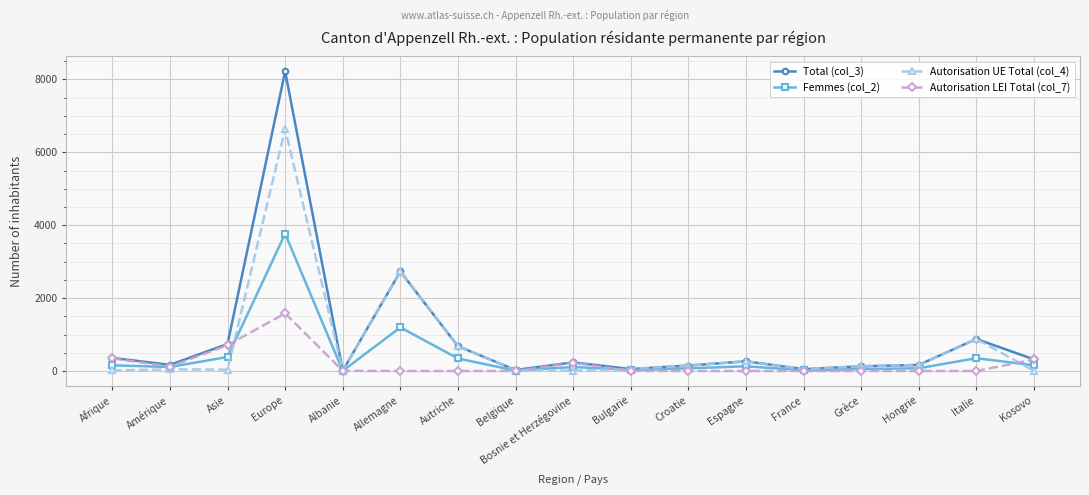

What is the difference between the highest and lowest values at Italie?

878